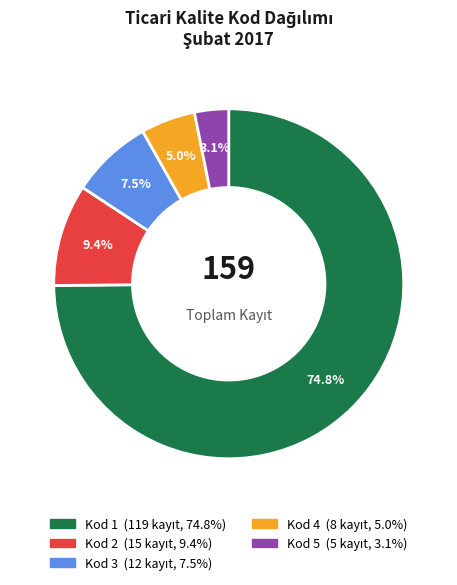

Combined, do Kod 3 and Kod 5 account for over 50%?

No